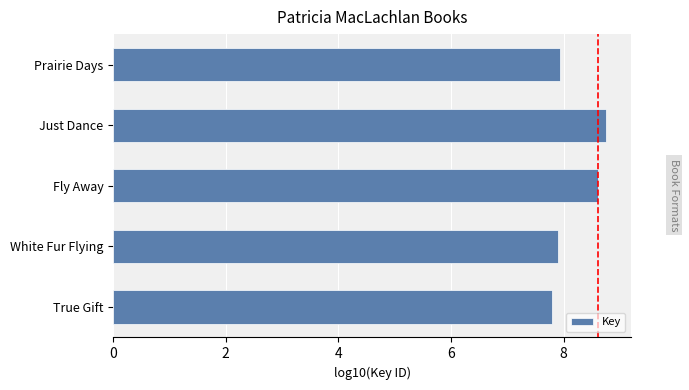

Which has a higher value, Just Dance or Prairie Days?

Just Dance